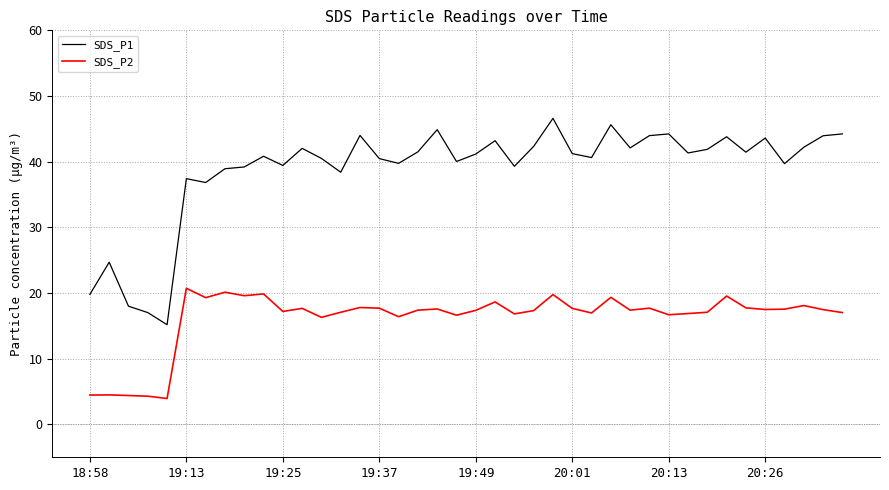

True or false: SDS_P2 and SDS_P1 intersect in this chart.

False